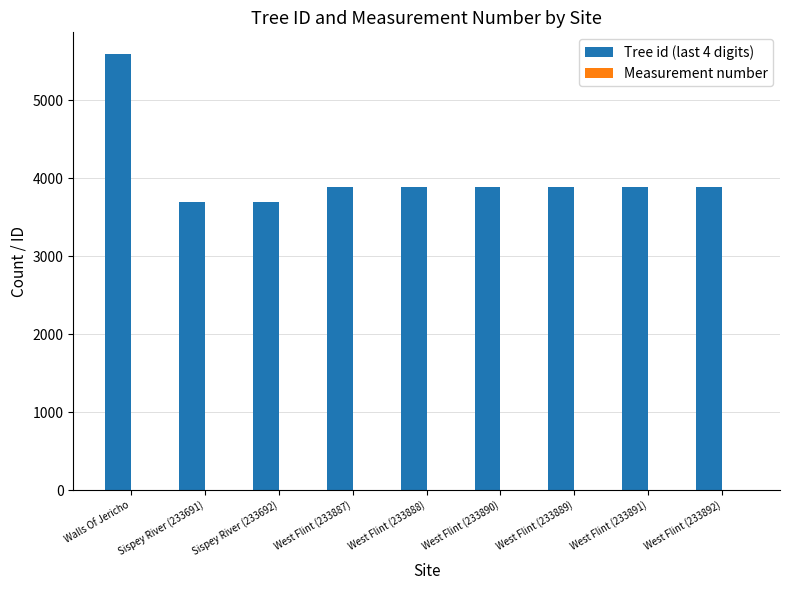

Which category has the highest value across all series?

Walls Of Jericho